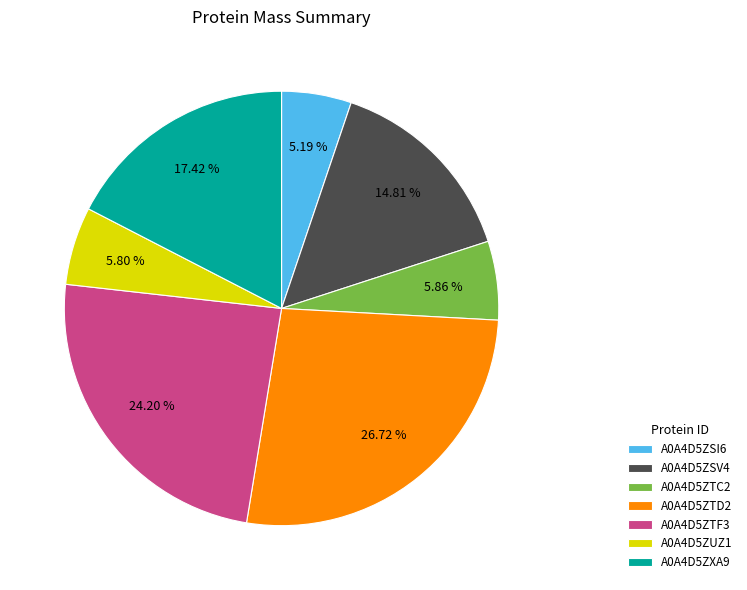

To the nearest percent, what is the combined percentage of A0A4D5ZTD2 and A0A4D5ZSI6?

32%